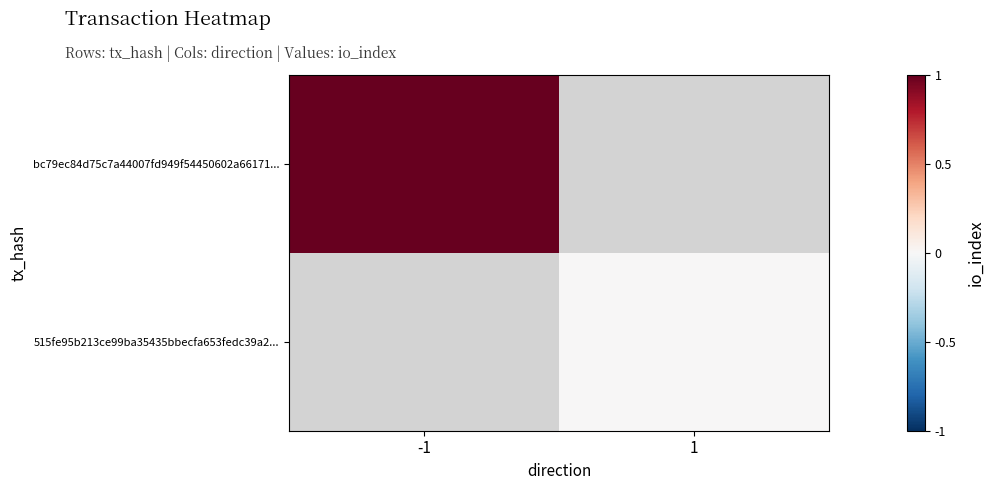

Which series has the widest spread of values?

bc79ec84d75c7a44007fd949f54450602a66171...